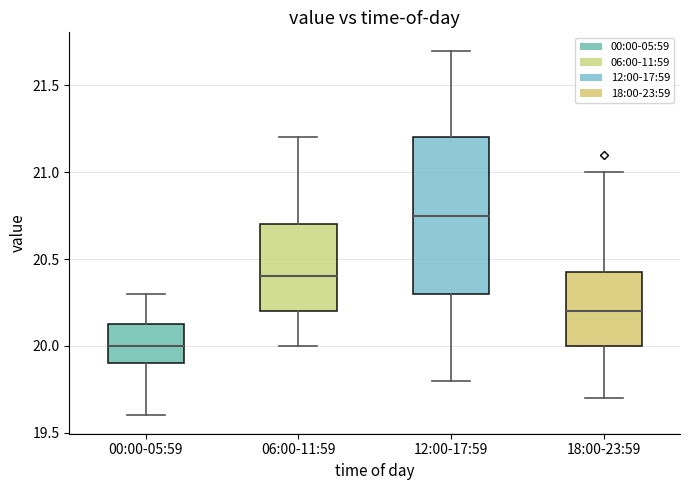

Comparing the boxes themselves (not the whiskers), which one is the tallest?

12:00-17:59